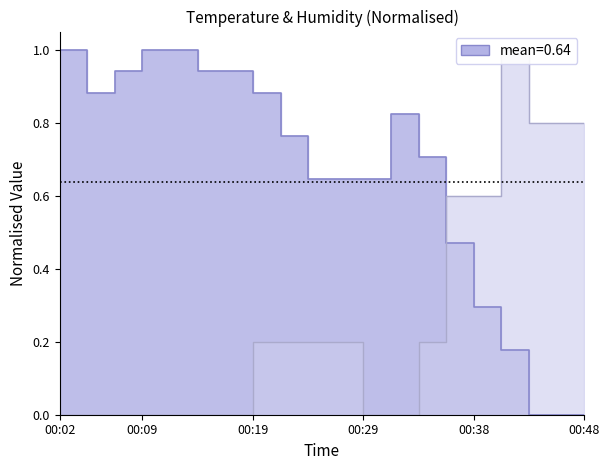

Which has a higher value, 00:02 or 00:19?

00:19